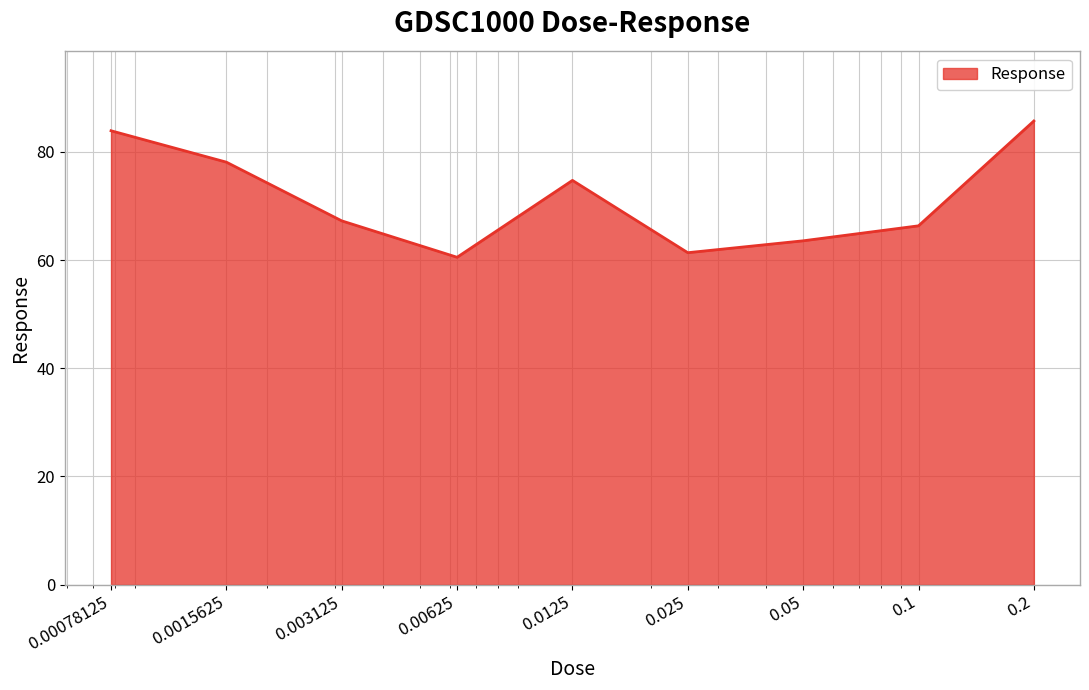

What is the average value?

71.3